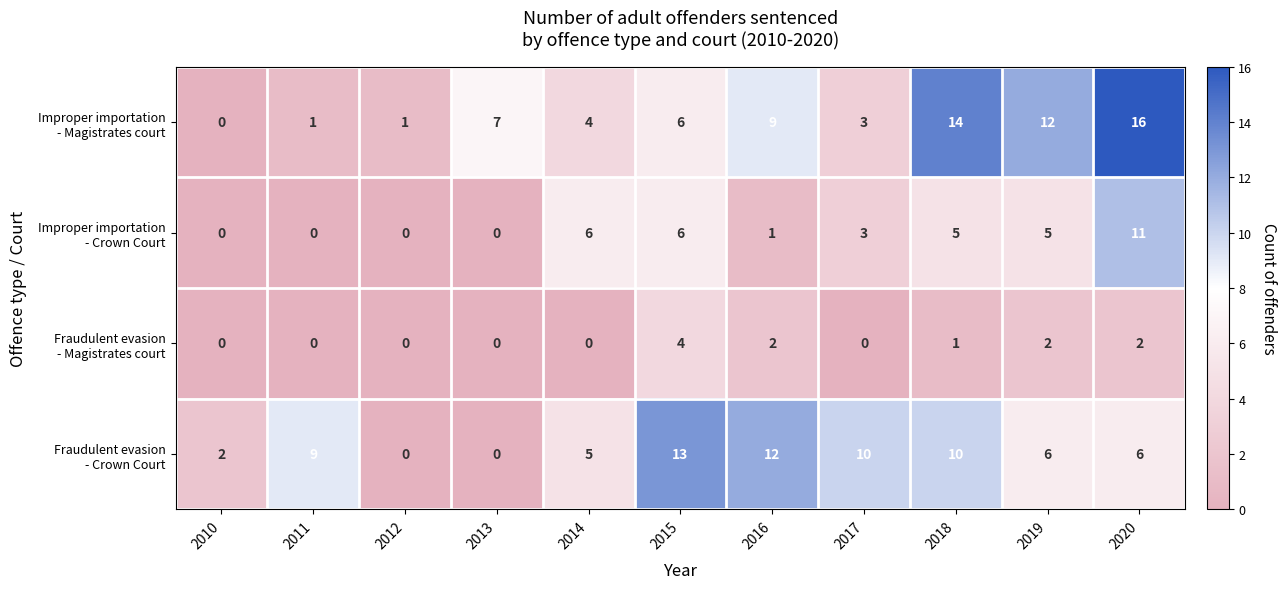

At which category is the sum across all series the highest?

2020